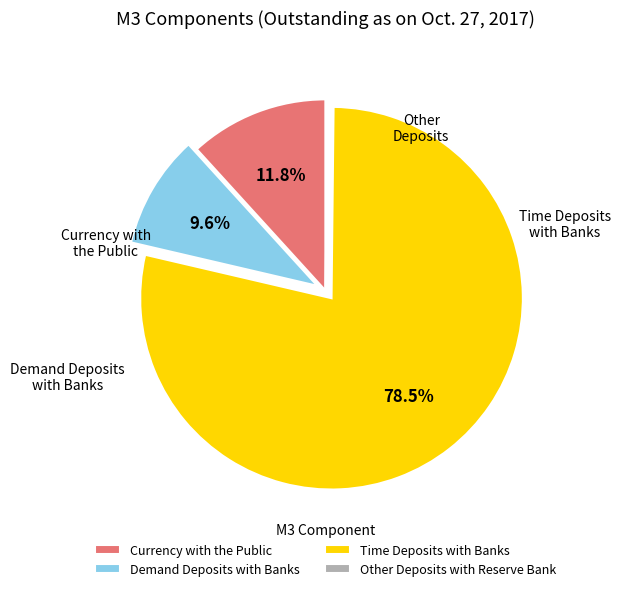

Which slice is the largest?

Time Deposits with Banks